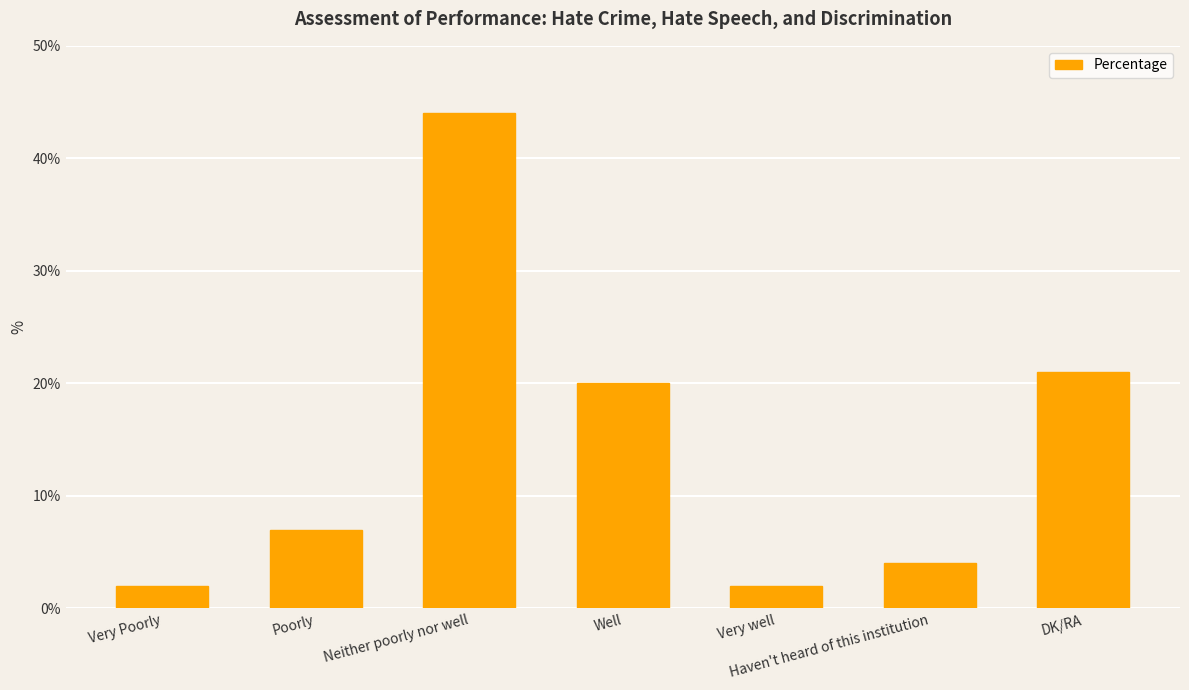

Reading left to right, list all the values displayed in this chart.

Very Poorly=2	Poorly=7	Neither poorly nor well=44	Well=20	Very well=2	Haven't heard of this institution=4	DK/RA=21